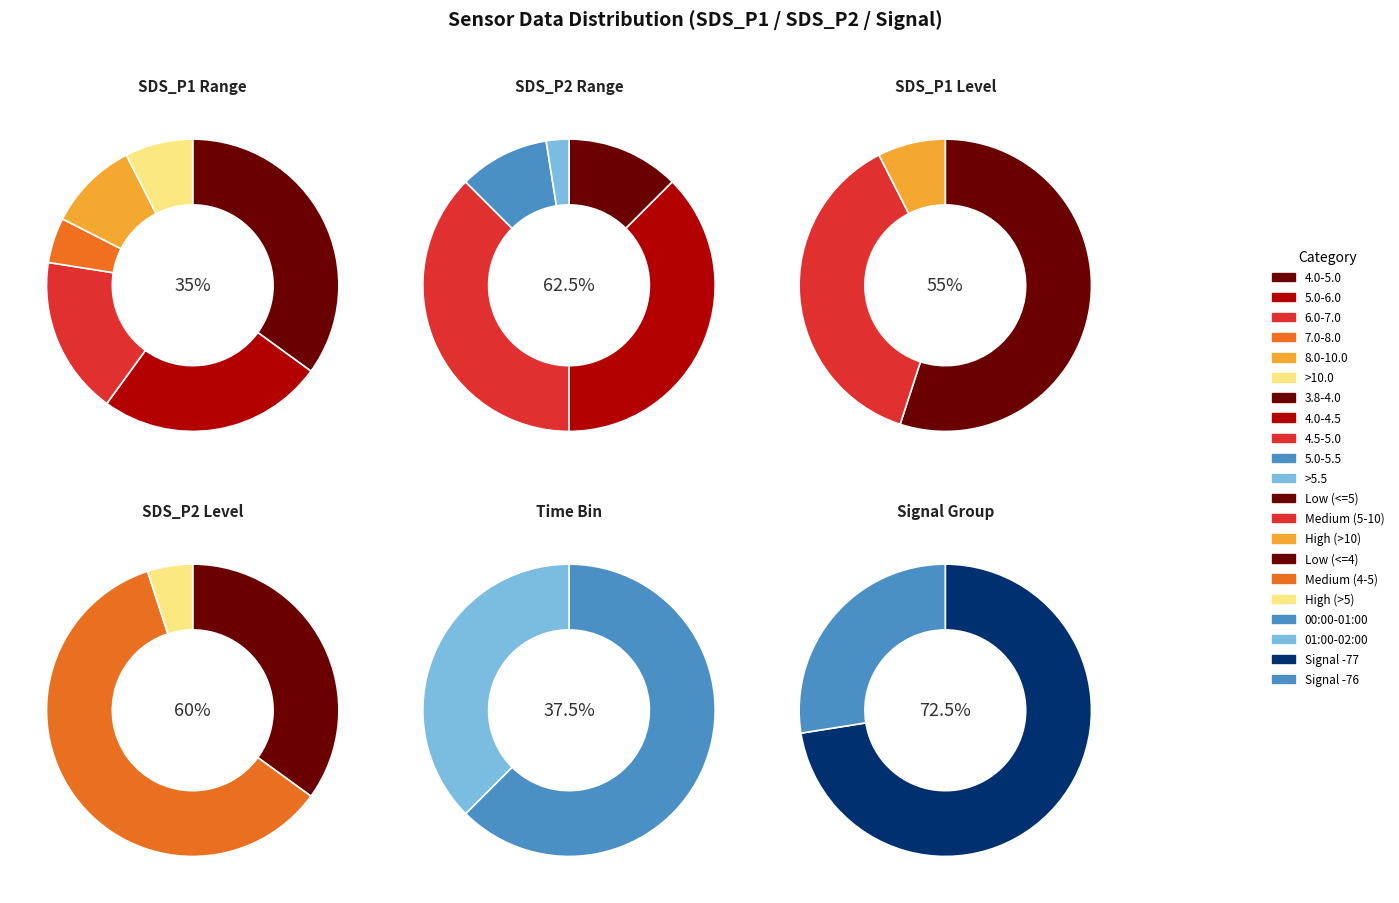

Is the sum of 21 and 39 greater than half?

No